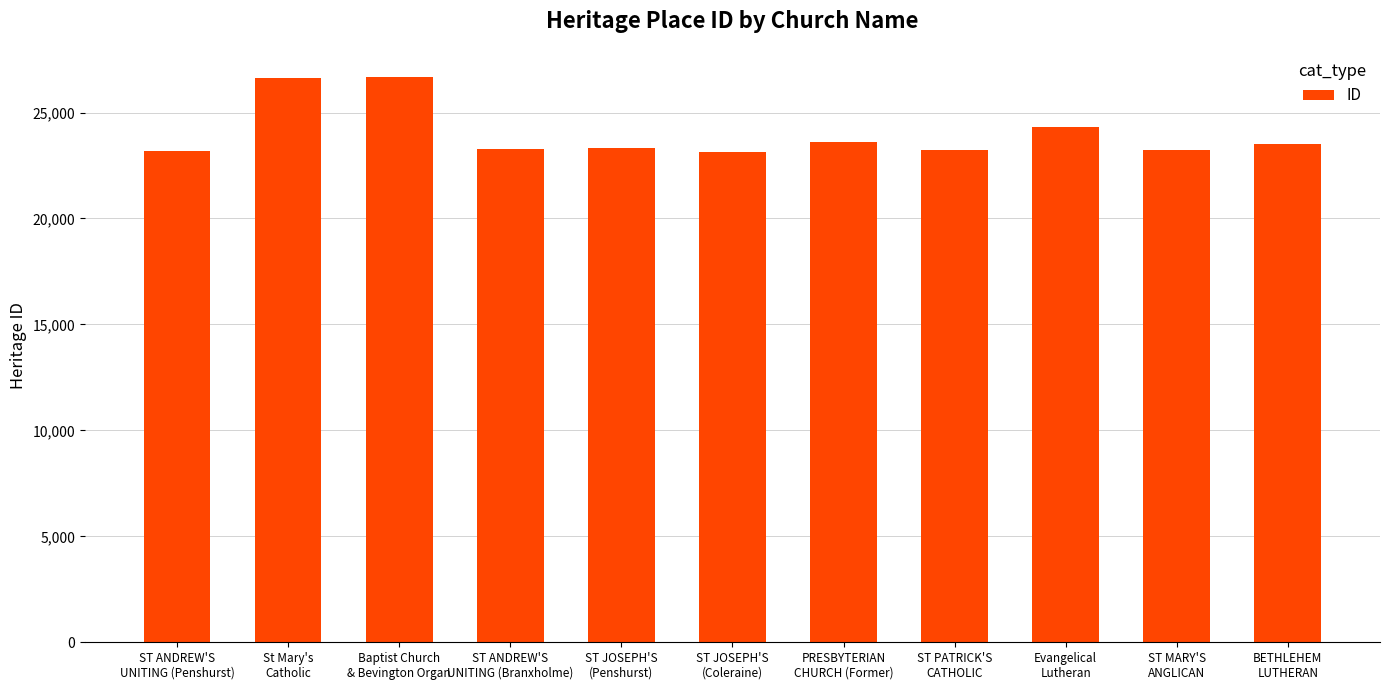

What is the value of the 3rd bar from the left?

26671